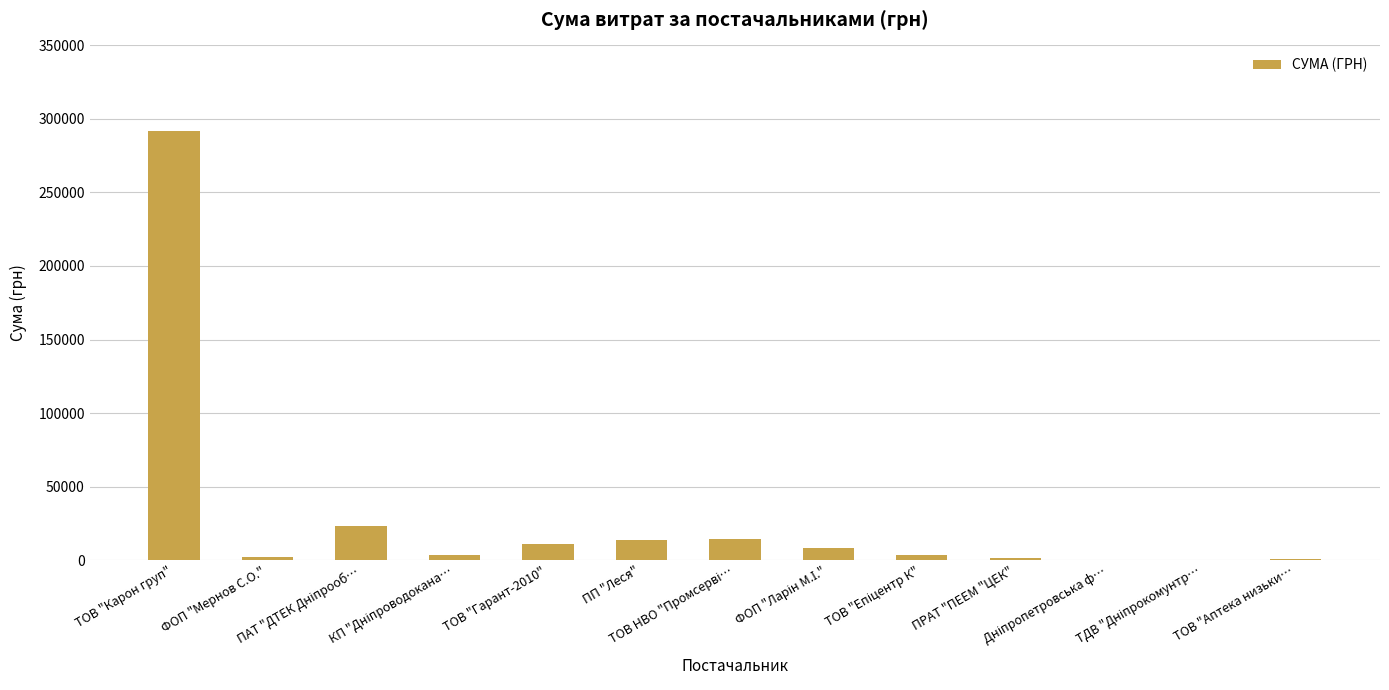

How many categories are shown in the chart?

13